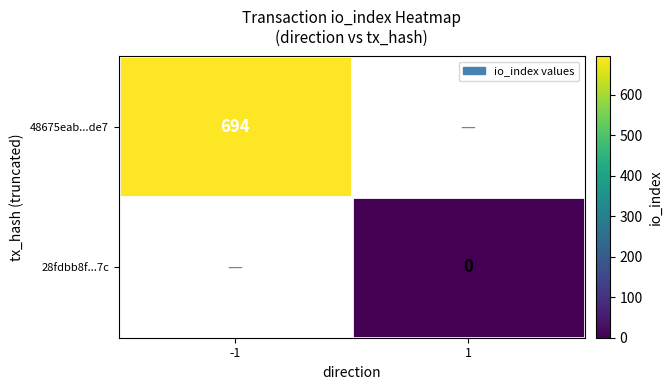

At which category does the chart reach its minimum across all series?

1